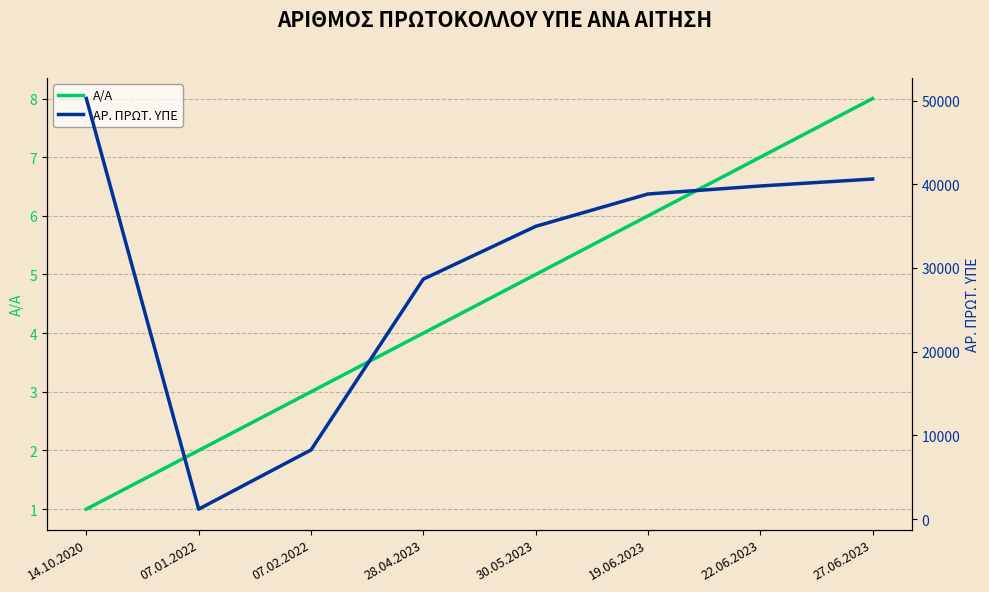

Read the ΑΡ. ΠΡΩΤ. ΥΠΕ value at 14.10.2020.

50248